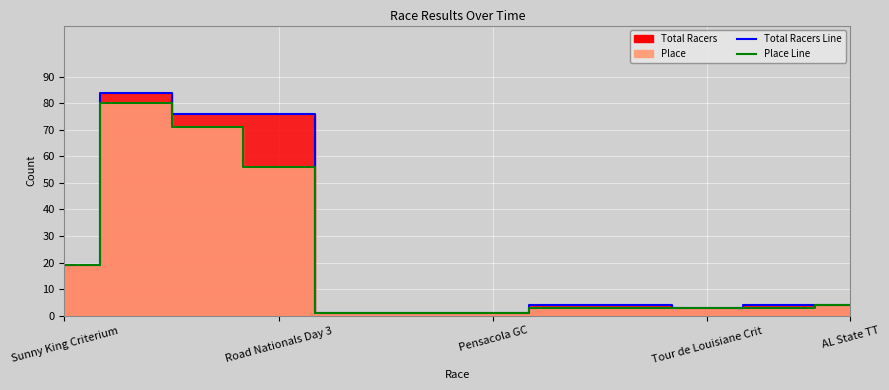

Reading right to left, transcribe all the data shown in this chart.

Place: AL State TT=4	Tour de Louisiane GC=3	Tour de Louisiane Crit=3	Tour de Louisiane TT=3	Tour de Louisiane RR=3	Pensacola GC=1	Pensacola Crit=1	Pensacola TT=1	Road Nationals Day 3=56	Road Nationals Day 2=71	Road Nationals Day 1=80	Sunny King Criterium=19
Total Racers: AL State TT=4	Tour de Louisiane GC=4	Tour de Louisiane Crit=3	Tour de Louisiane TT=4	Tour de Louisiane RR=4	Pensacola GC=1	Pensacola Crit=1	Pensacola TT=1	Road Nationals Day 3=76	Road Nationals Day 2=76	Road Nationals Day 1=84	Sunny King Criterium=19